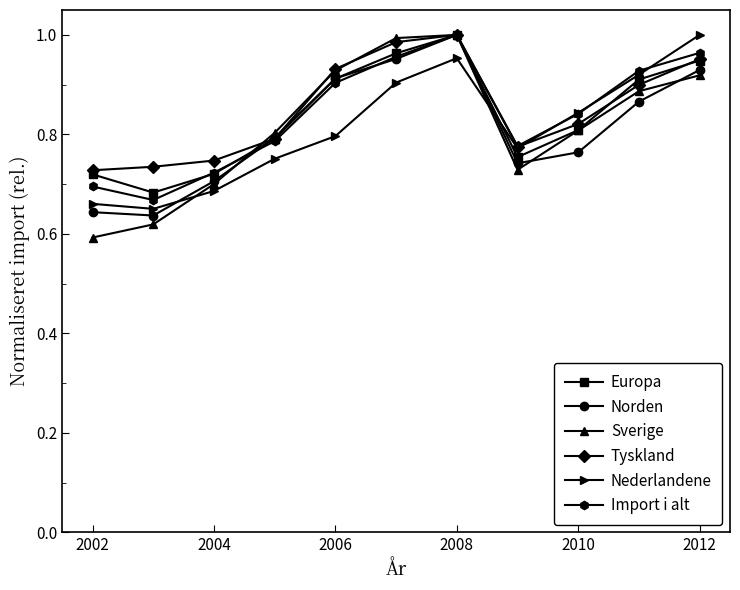

At how many categories does at least one series exceed 0?

11